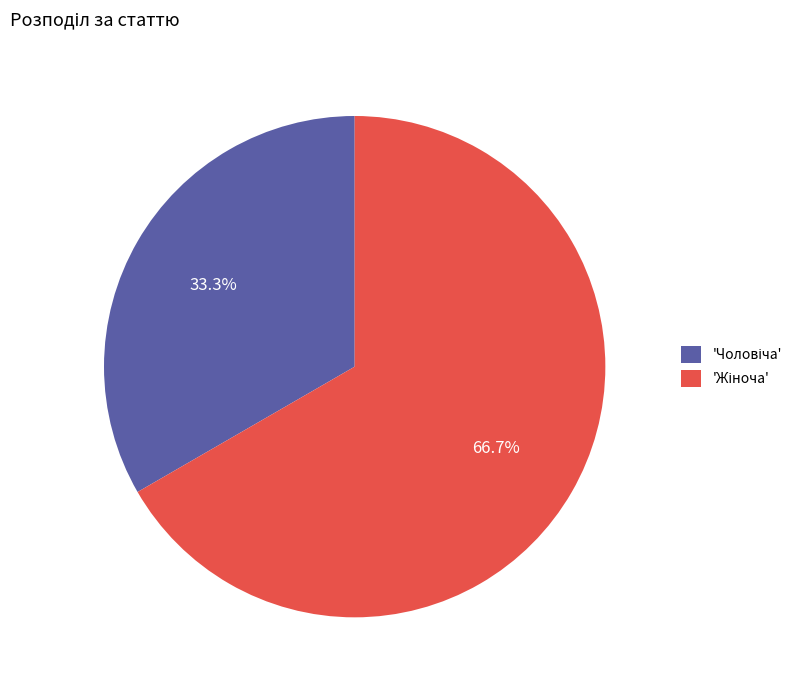

Count the number of slices in the pie.

2